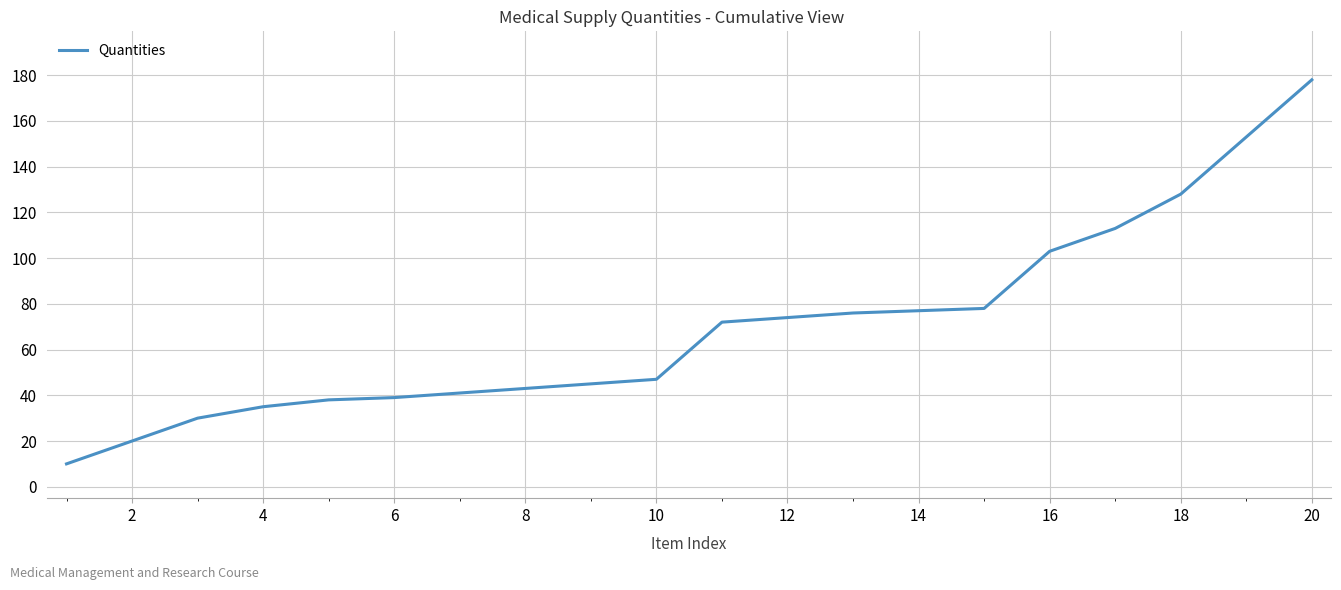

What is the greatest value displayed?

178